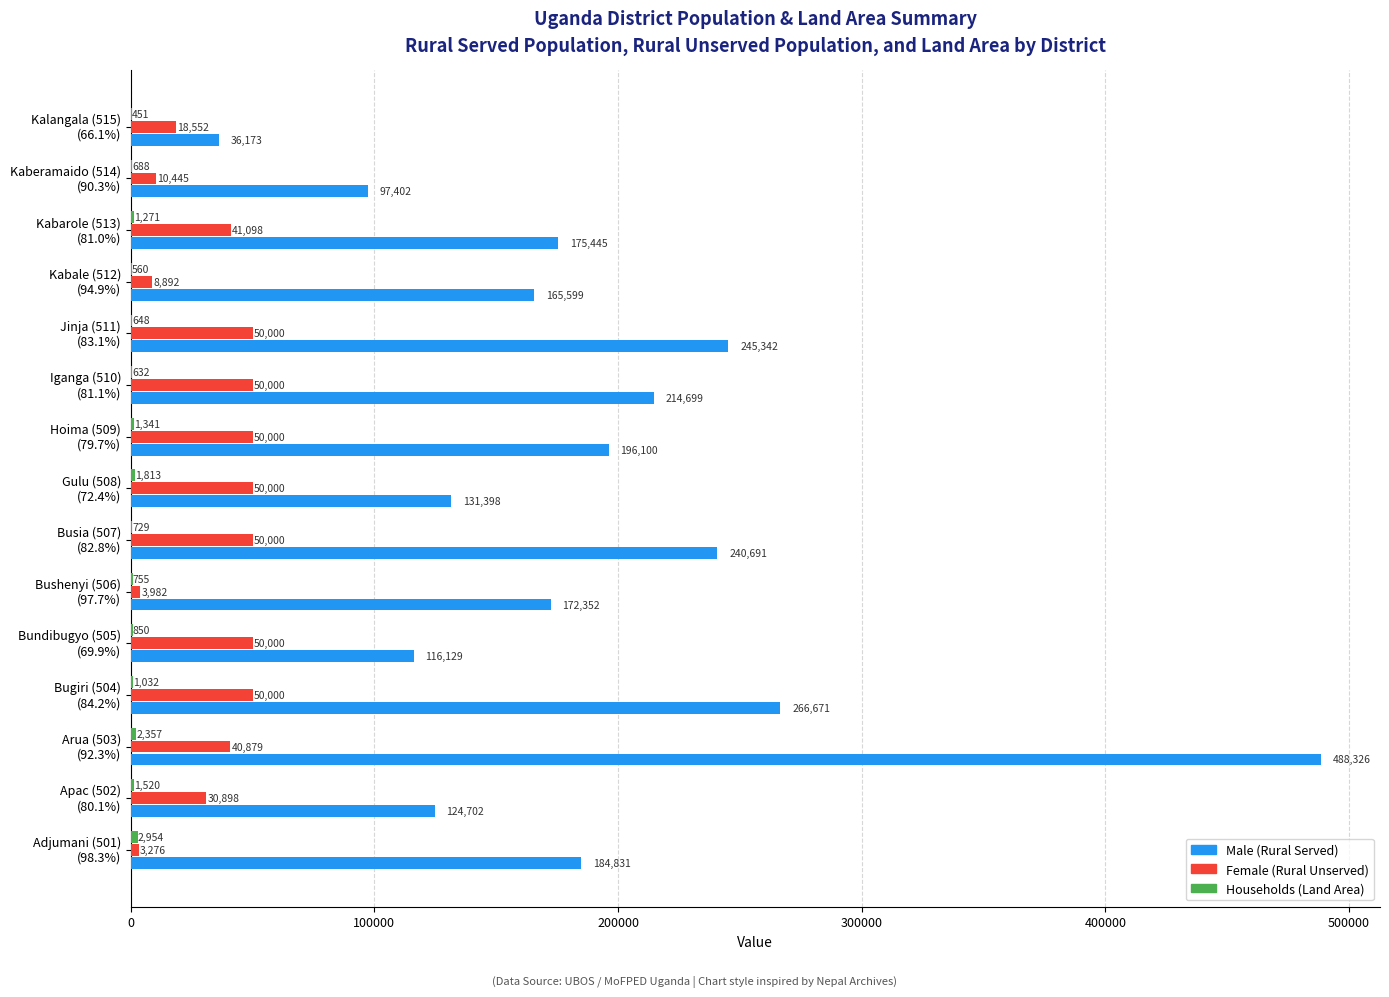

Which series has the largest total across all categories?

Male (Rural Served)